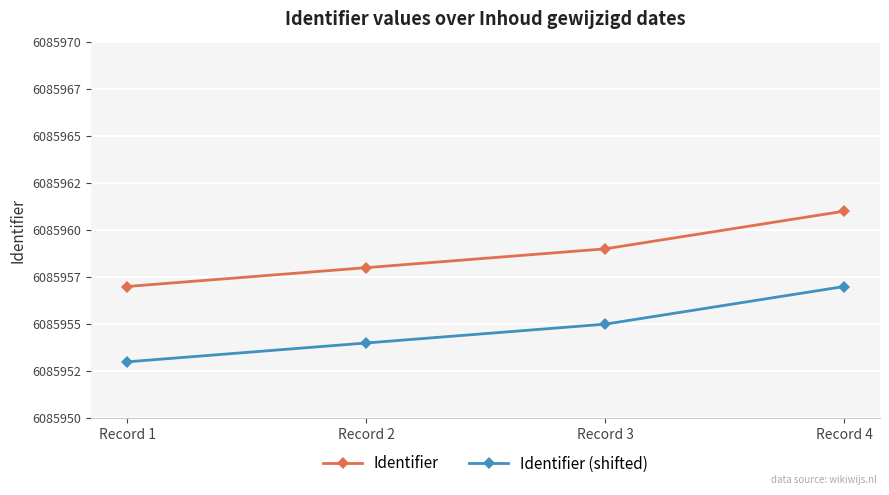

Is this an area chart (filled region under the line)?

No